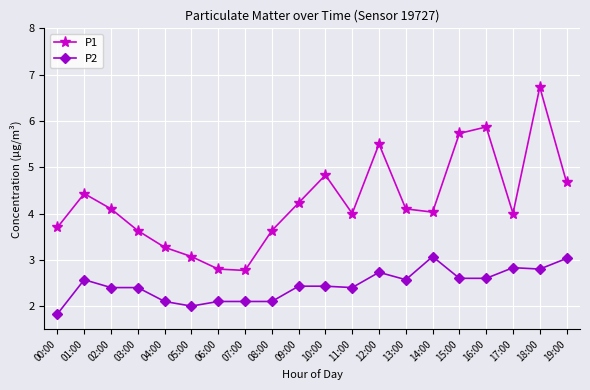

What is the spread (max minus min) of values at 05:00?

1.1